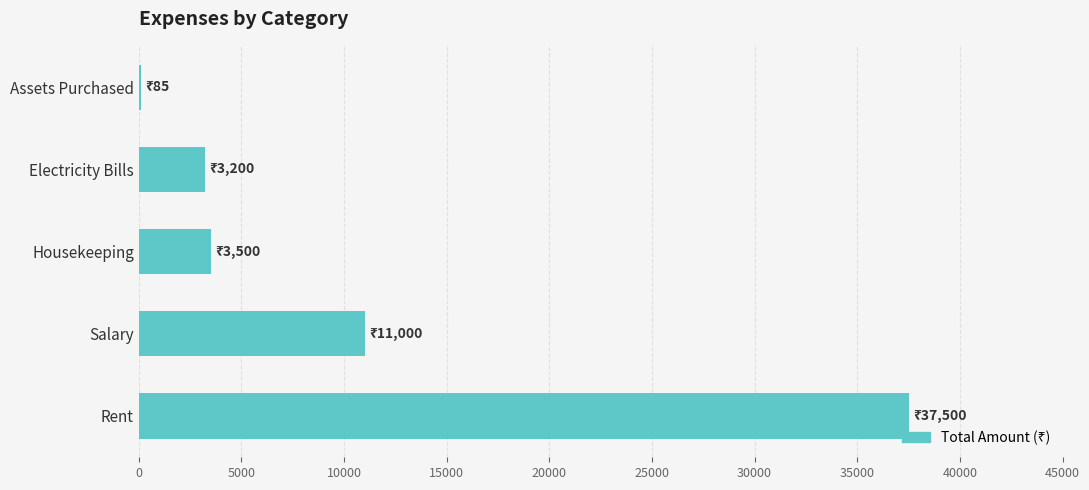

What is the change in value from Rent to Housekeeping?

-34000